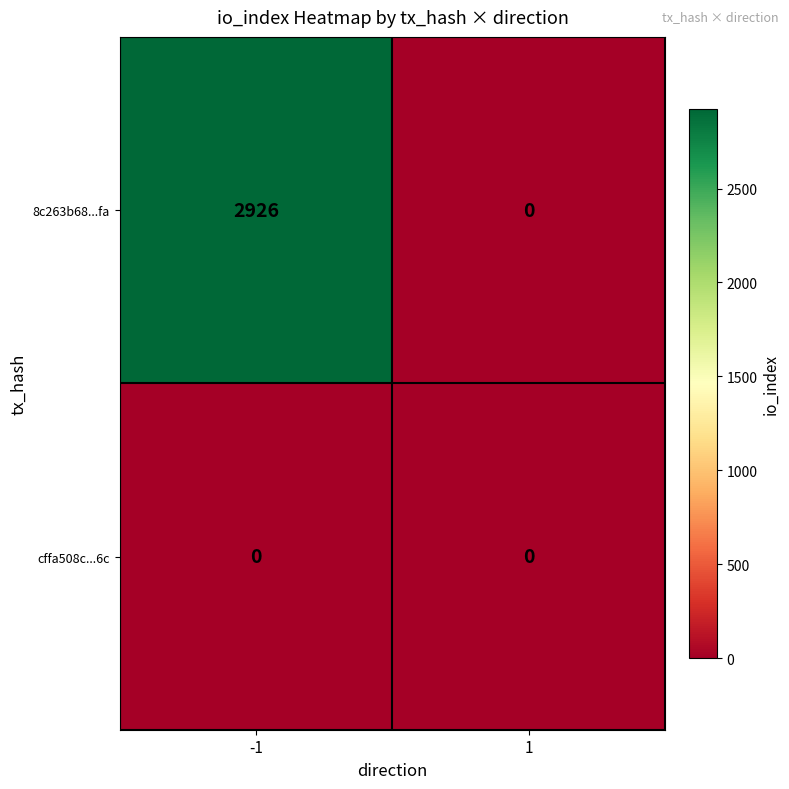

At which category is the sum across all series the highest?

-1